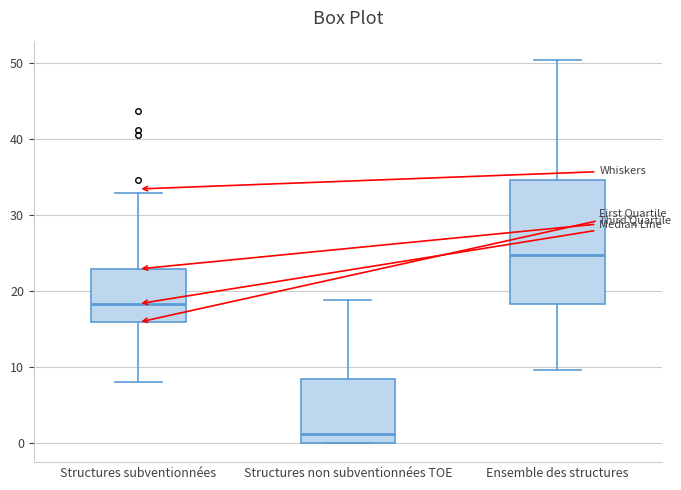

Which box's median line is the lowest?

Structures non subventionnées TOE